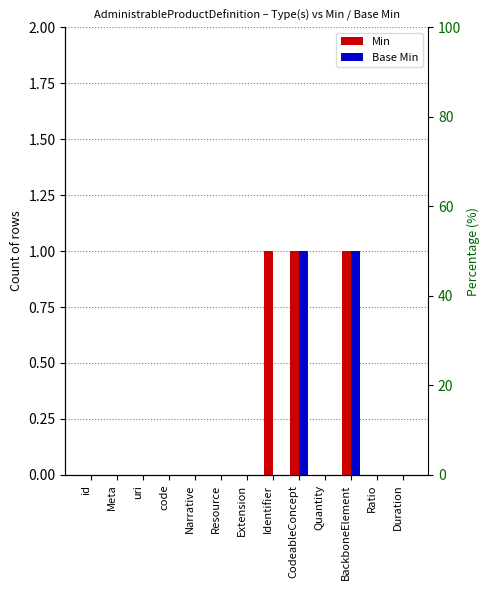

List the series in order of their peak value, highest first.

Min, Base Min